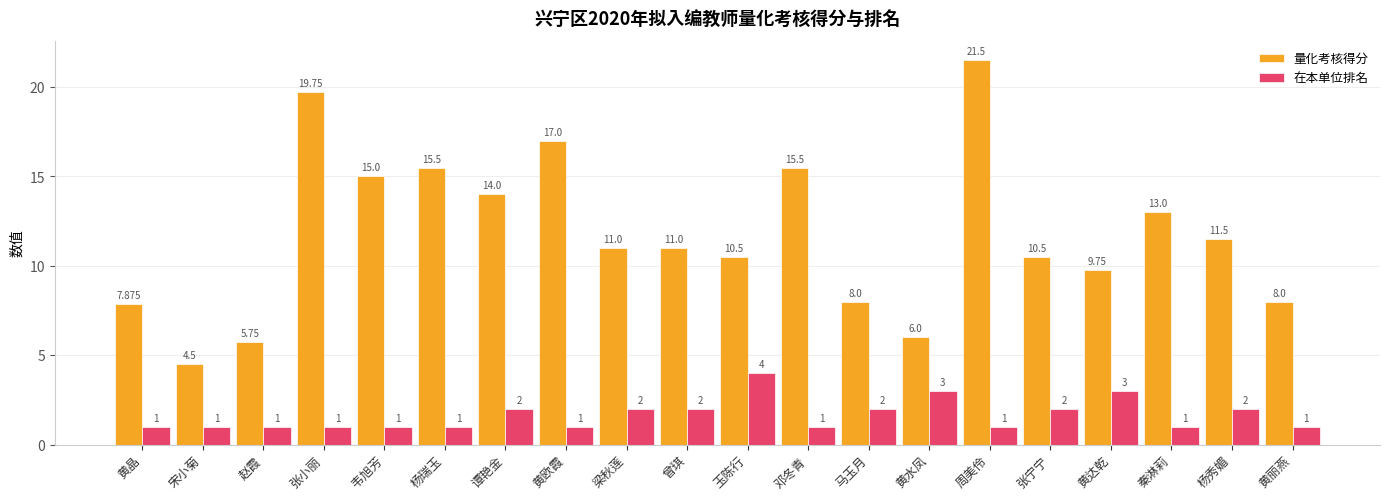

Where is 量化考核得分 nearest to the value 13?

秦淋莉